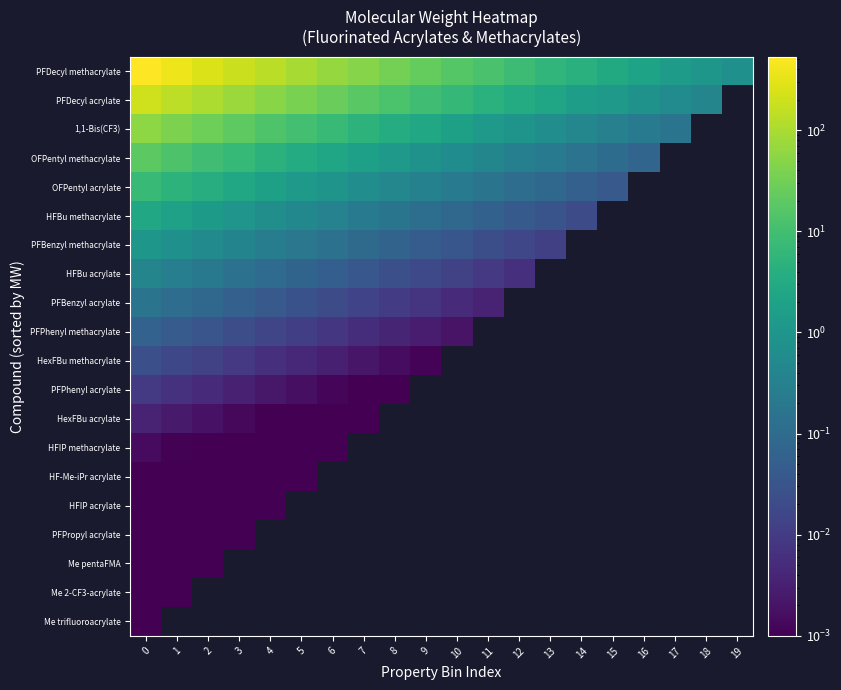

What value does the 1,1-Bis(CF3) series have at 1?

40.2